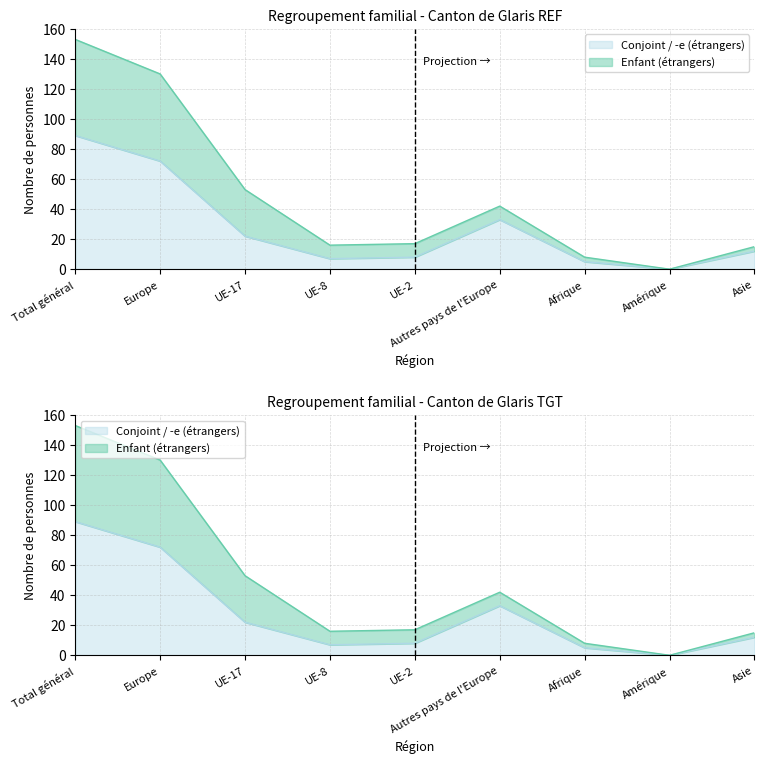

How many data points in Conjoint / -e (étrangers) are above 12?

4